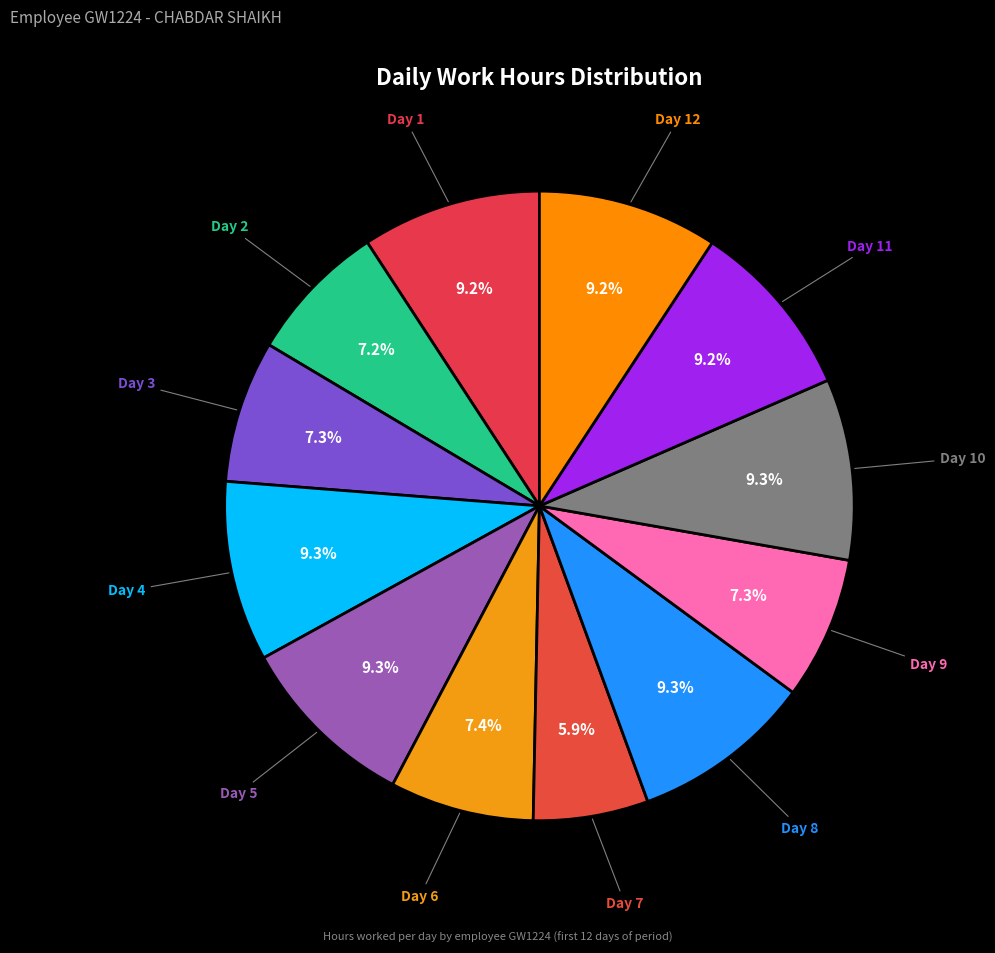

Count the number of slices in the pie.

12